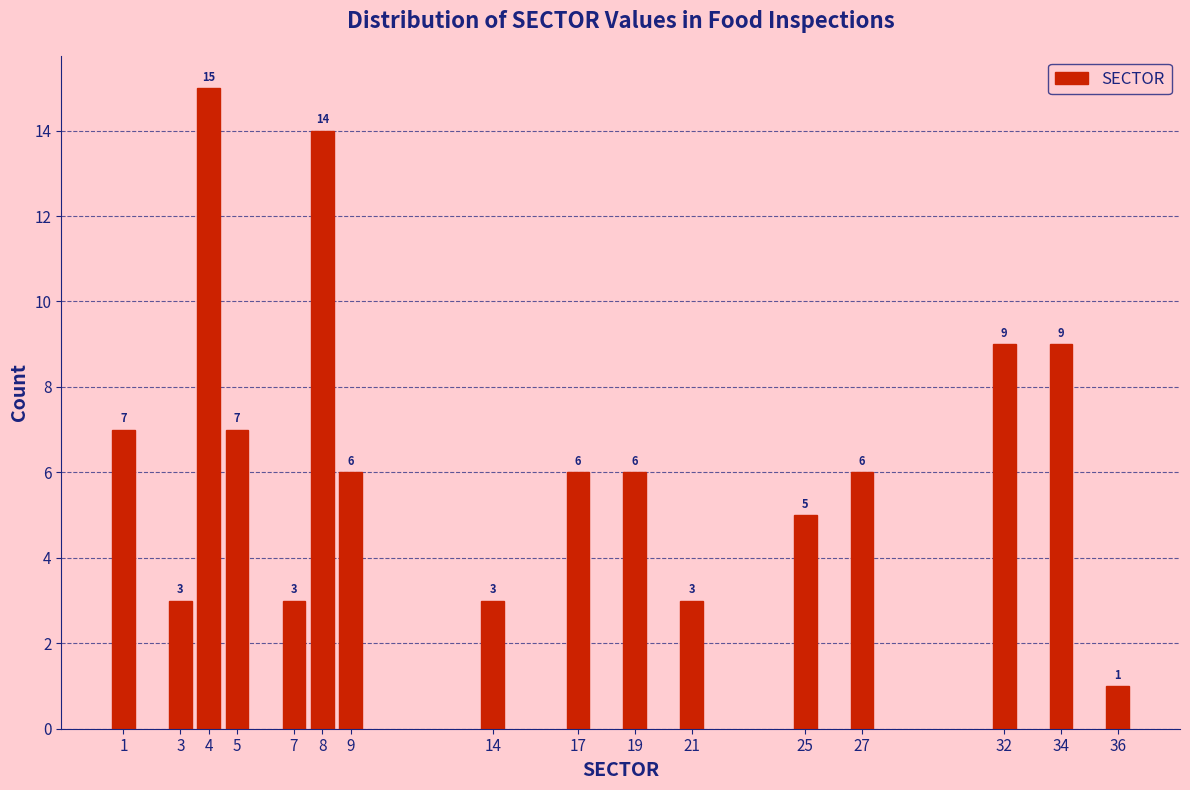

Reading left to right, list all the values displayed in this chart.

1=7	3=3	4=15	5=7	7=3	8=14	9=6	14=3	17=6	19=6	21=3	25=5	27=6	32=9	34=9	36=1